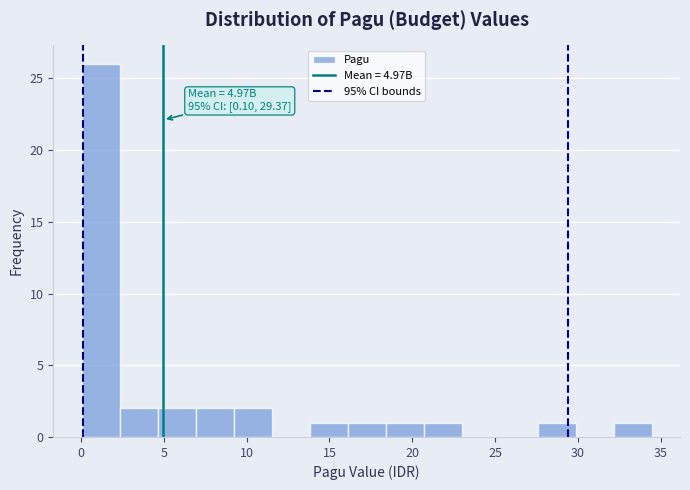

Over which range of the x-axis is the bar tallest?

0.0 to 2.5